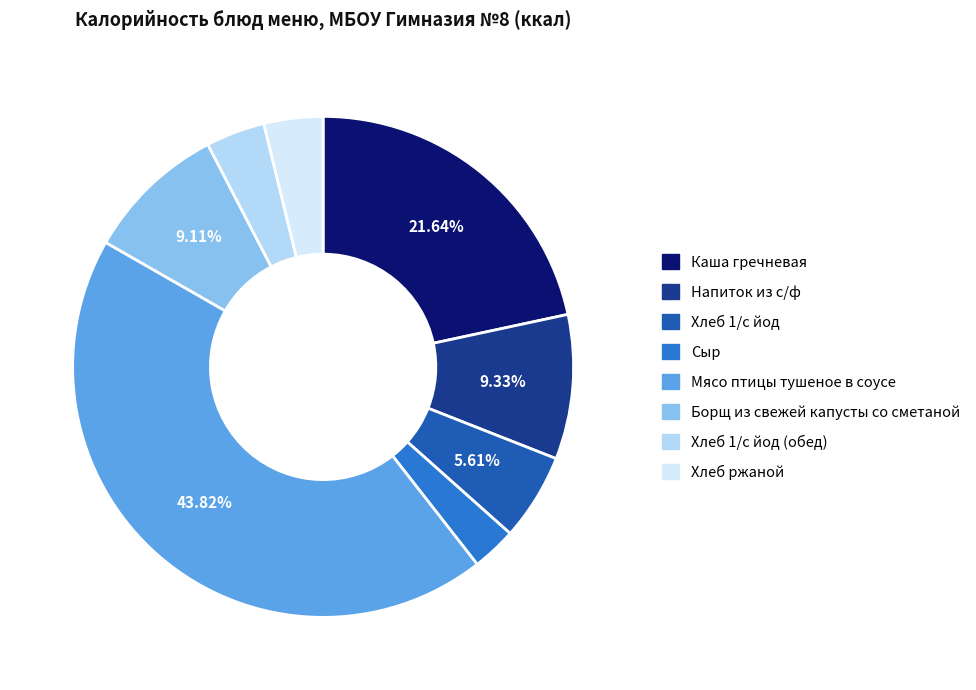

Does any single category account for the majority?

No